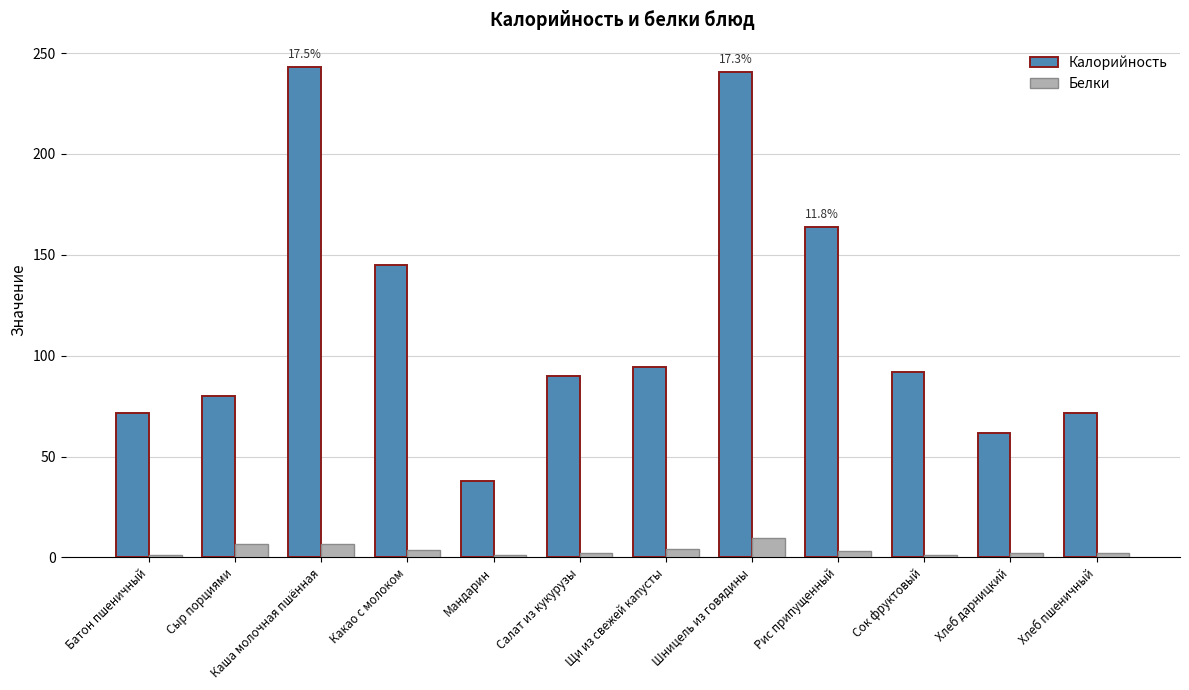

How many categories are shown in the chart?

12